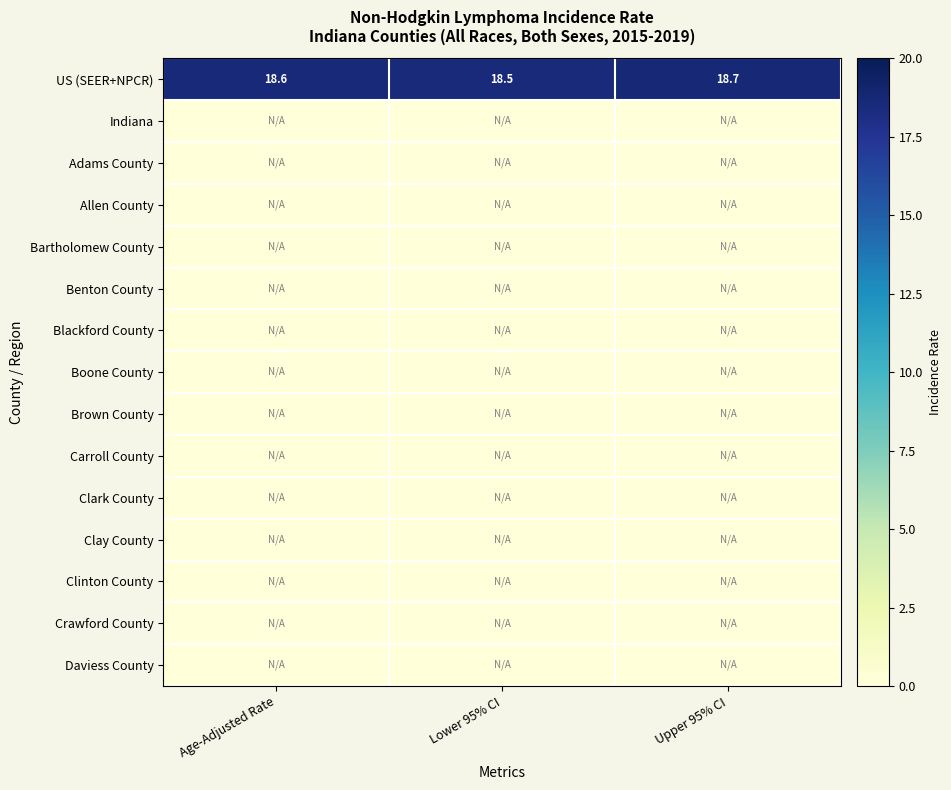

The value of US (SEER+NPCR) at Lower 95% CI is 18.5. True or false?

True